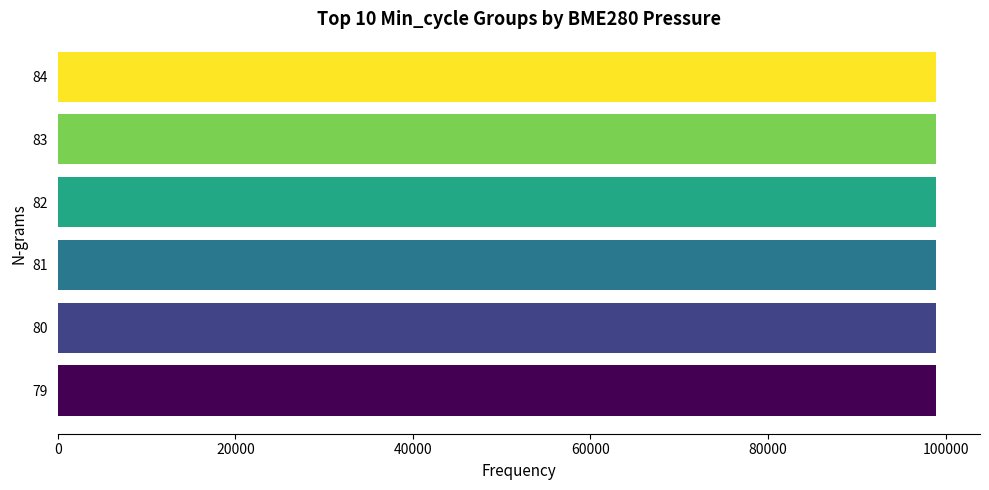

The value at 79 is 68474.7. True or false?

False